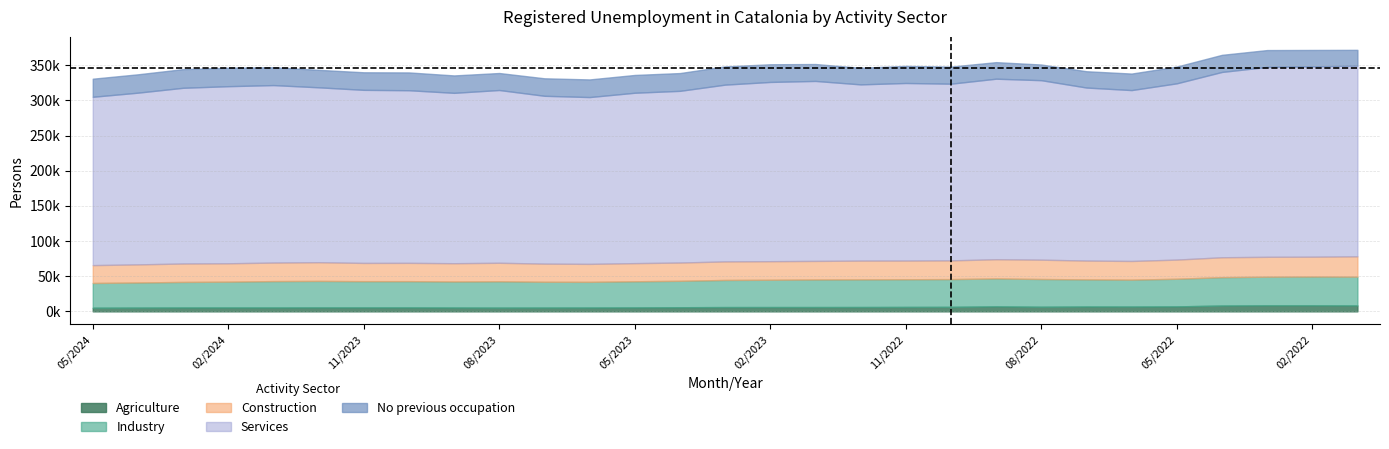

What is the total value across all series at 02/2024?

346373